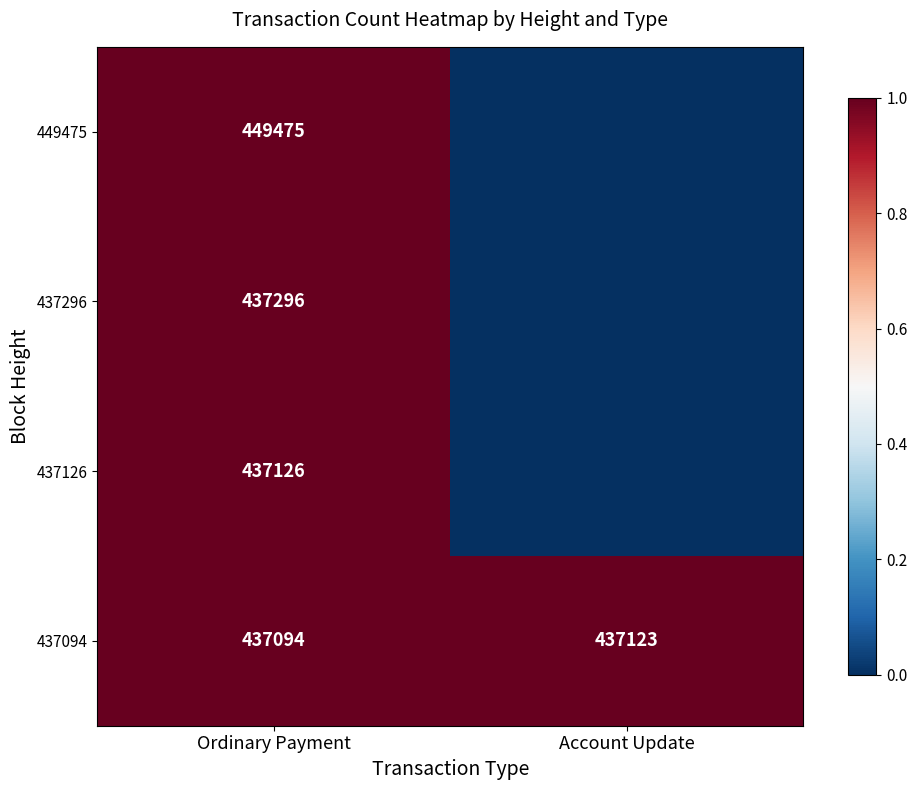

Between Account Update and Ordinary Payment, which is larger?

Ordinary Payment